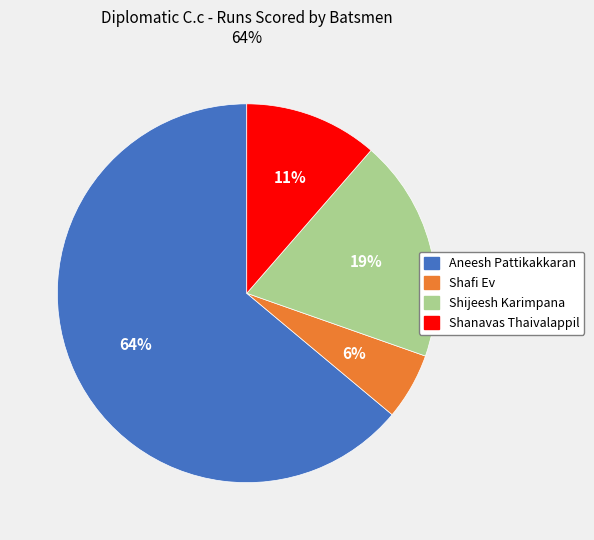

To the nearest percent, what is the difference between the Shijeesh Karimpana and Shanavas Thaivalappil slice percentages?

8%